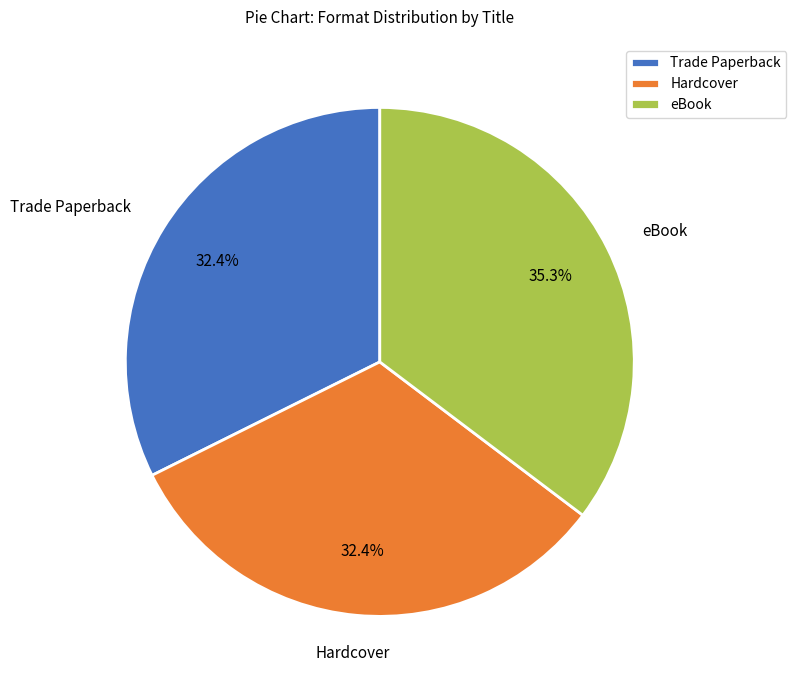

Which slice is the largest?

eBook